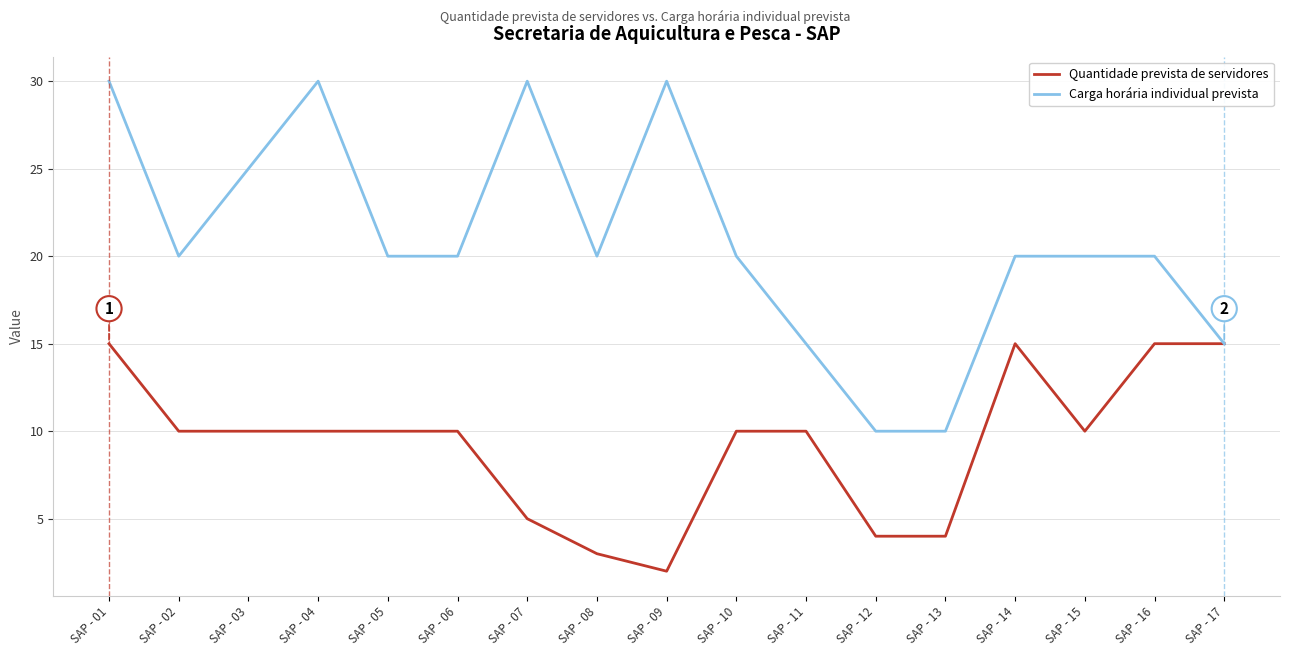

What is the average value of the Carga horária individual prevista series?

21